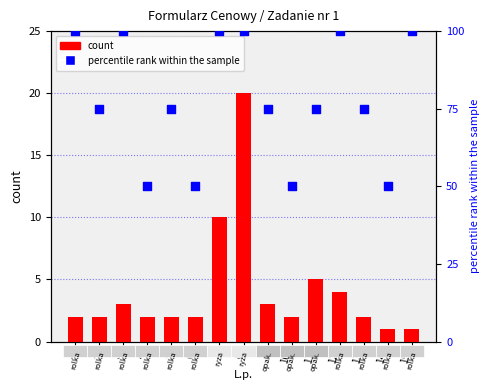

Which series has the largest total across all categories?

percentile rank within the sample